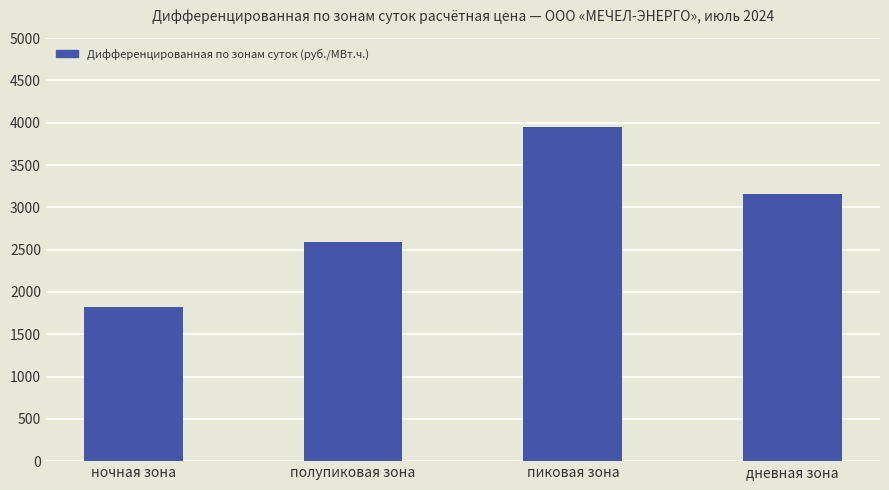

Count the number of data series in this chart.

1